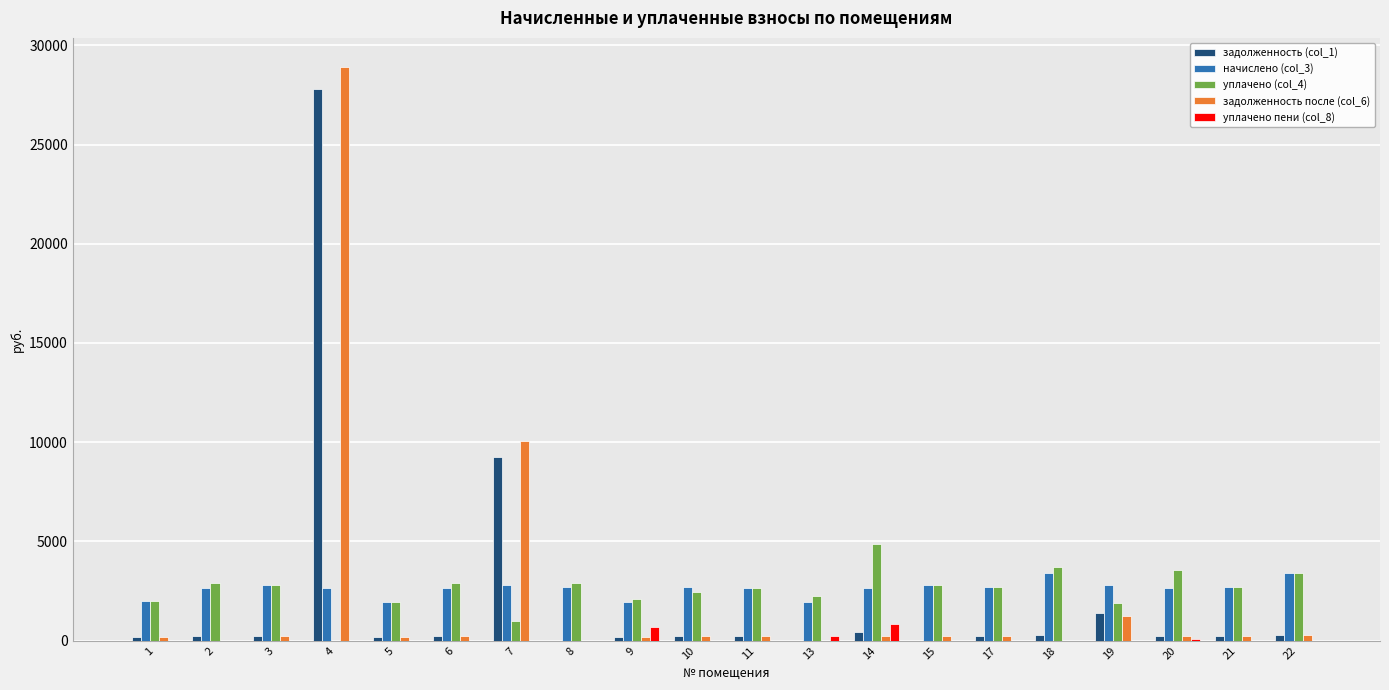

What is the maximum value for уплачено пени (col_8)?

837.4